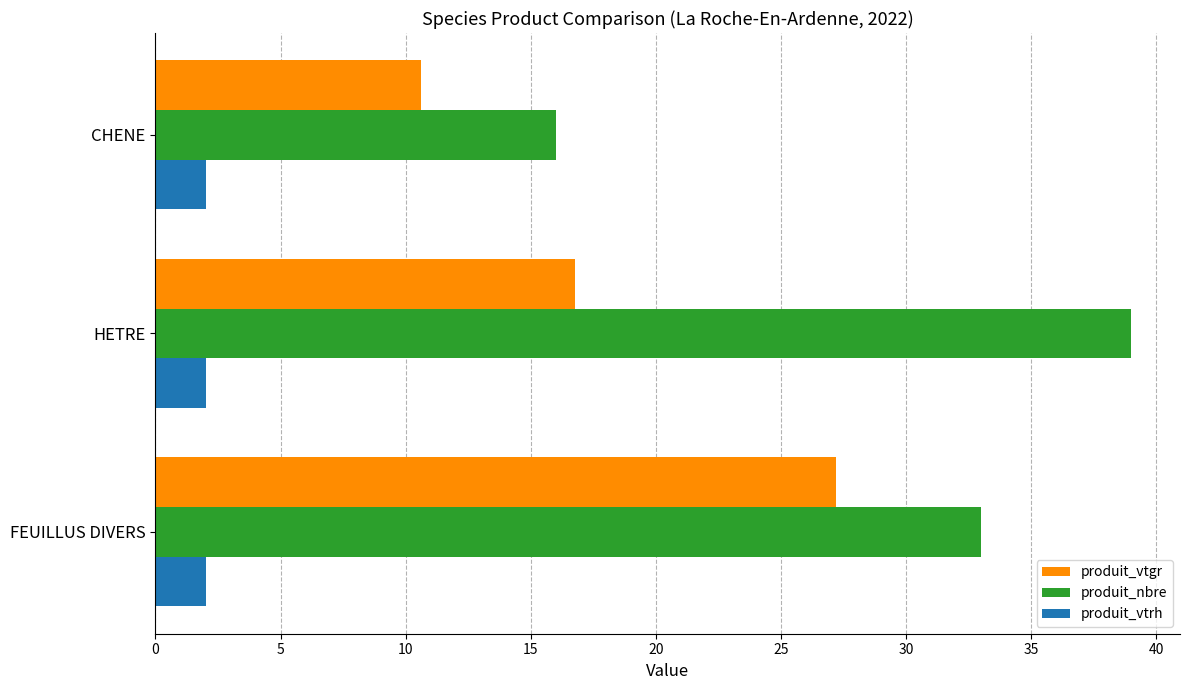

What is the highest value of the produit_vtgr series?

27.2